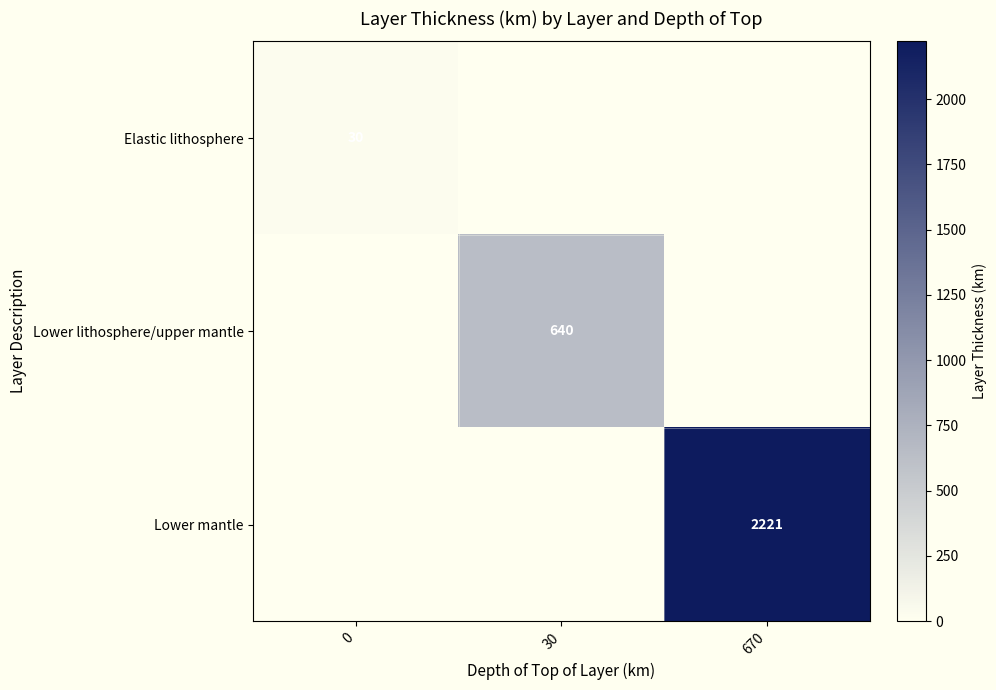

The Lower lithosphere/upper mantle series shows 424 at 30. True or false?

False